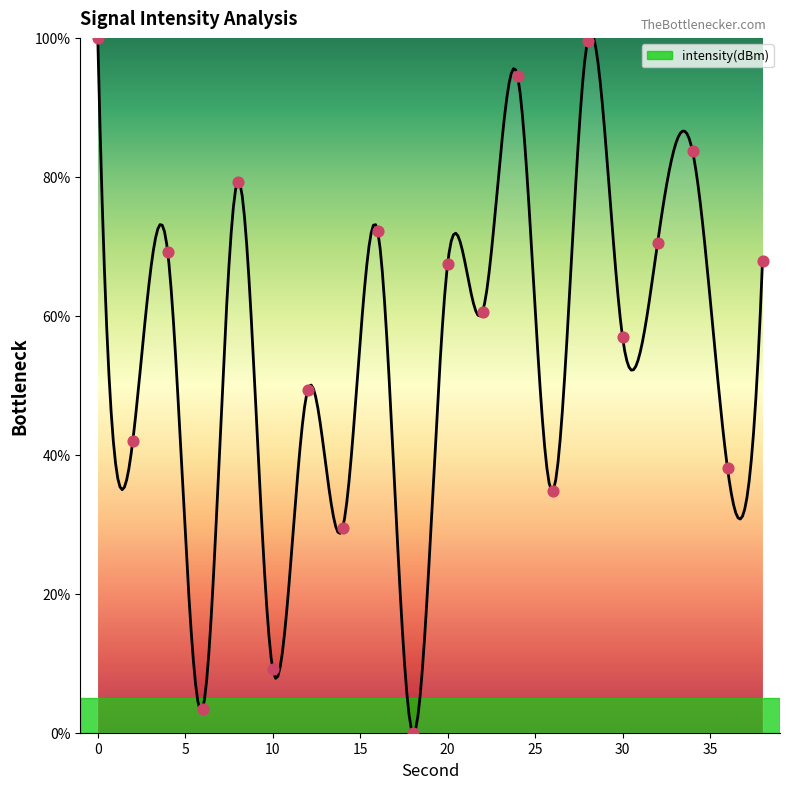

Approximately how many times larger is the value at 16 compared to 26?

2.1